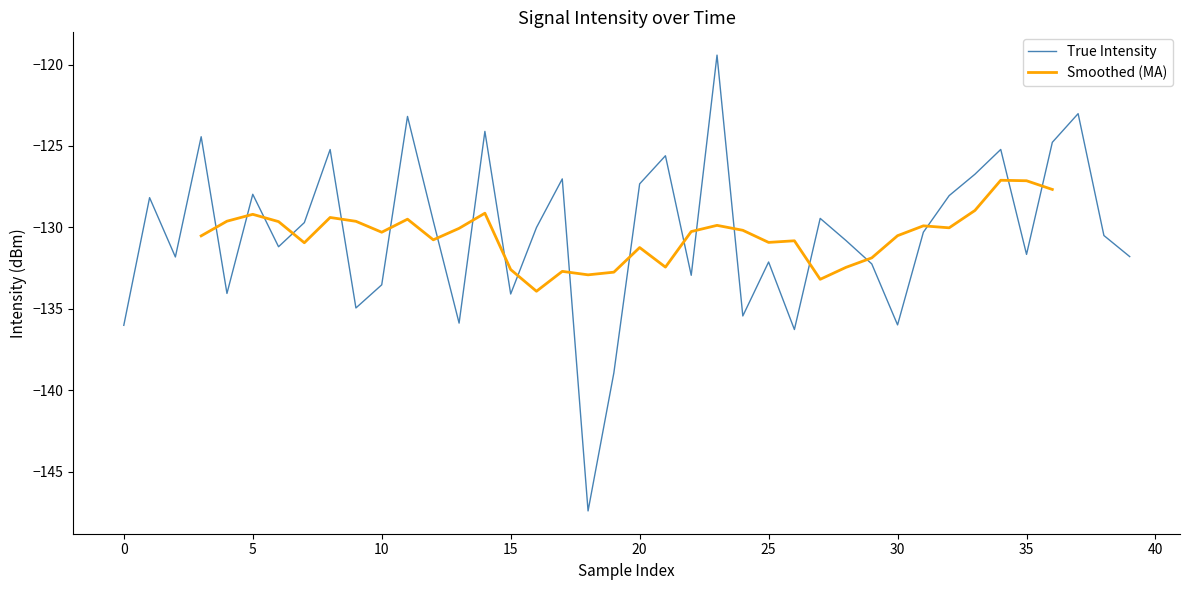

What is the lowest value of the True Intensity series?

-147.4